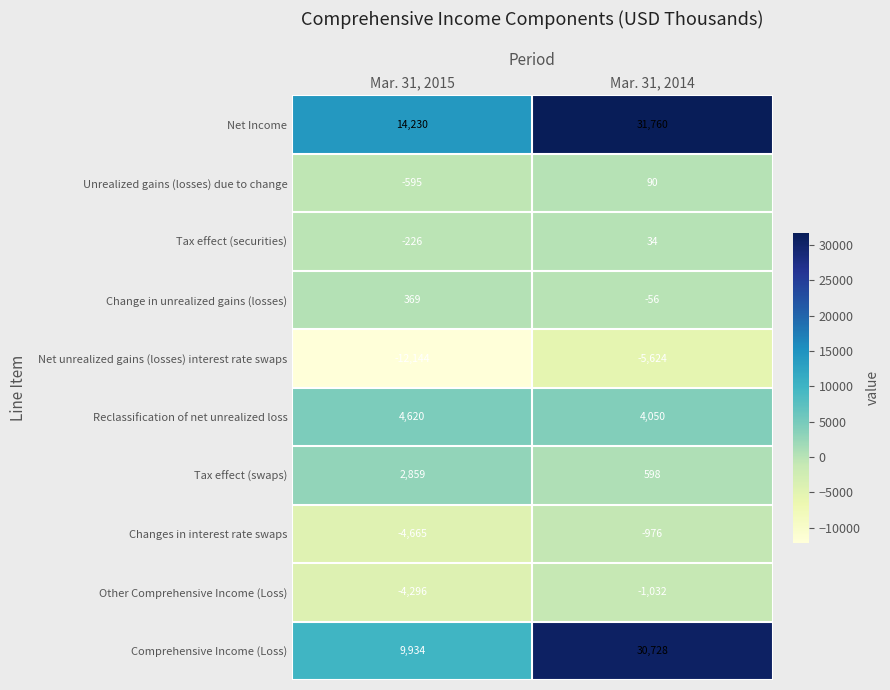

Rank the series by their maximum value, from lowest to highest.

Net unrealized gains (losses) interest rate swaps, Other Comprehensive Income (Loss), Changes in interest rate swaps, Tax effect (securities), Unrealized gains (losses) due to change, Change in unrealized gains (losses), Tax effect (swaps), Reclassification of net unrealized loss, Comprehensive Income (Loss), Net Income